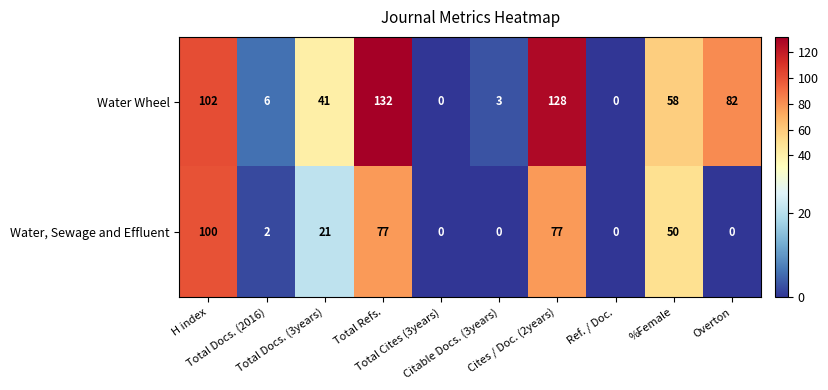

Which series has the largest total across all categories?

Water Wheel